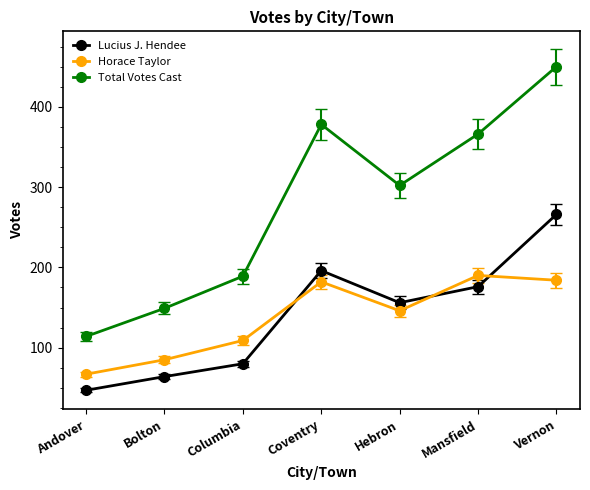

How many lines are shown in the chart?

3